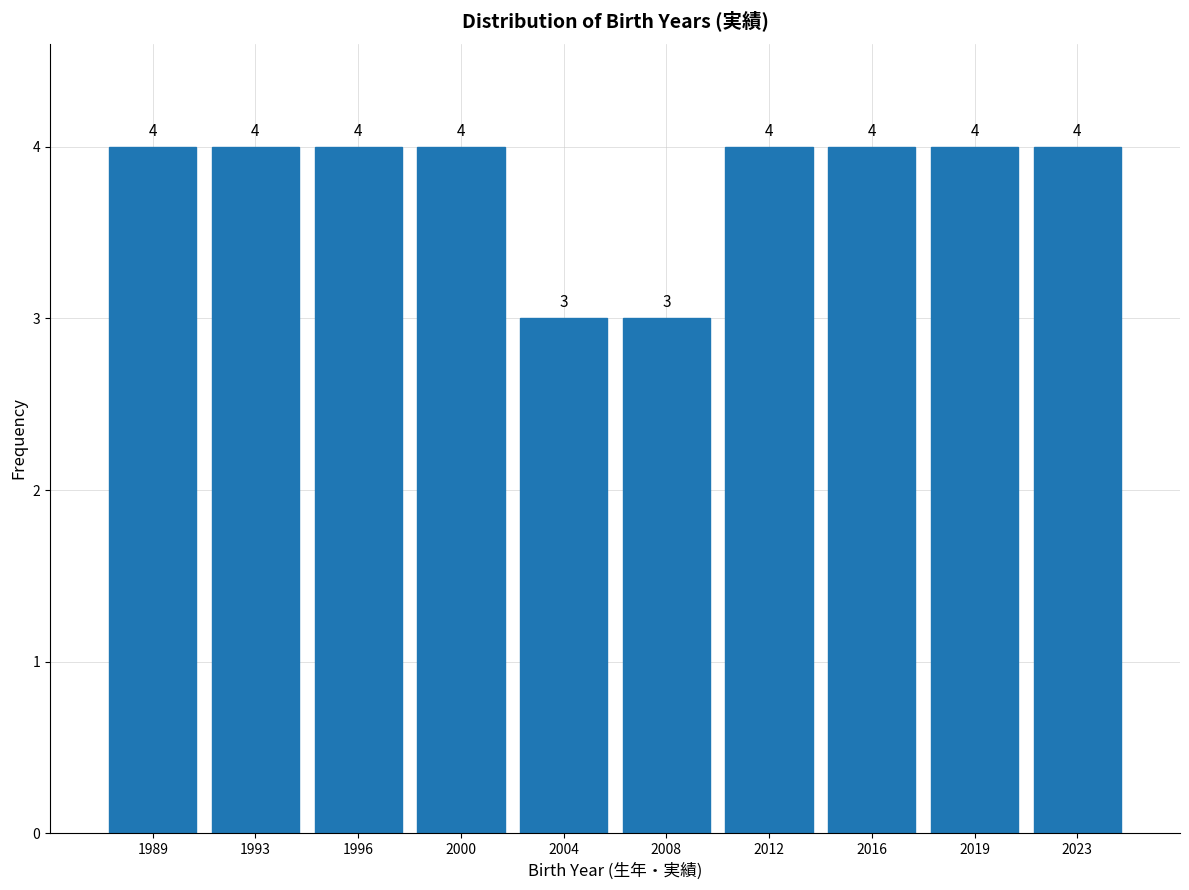

Reading left to right, what are all the values shown in this chart?

1989=4	1993=4	1996=4	2000=4	2004=3	2008=3	2012=4	2016=4	2019=4	2023=4